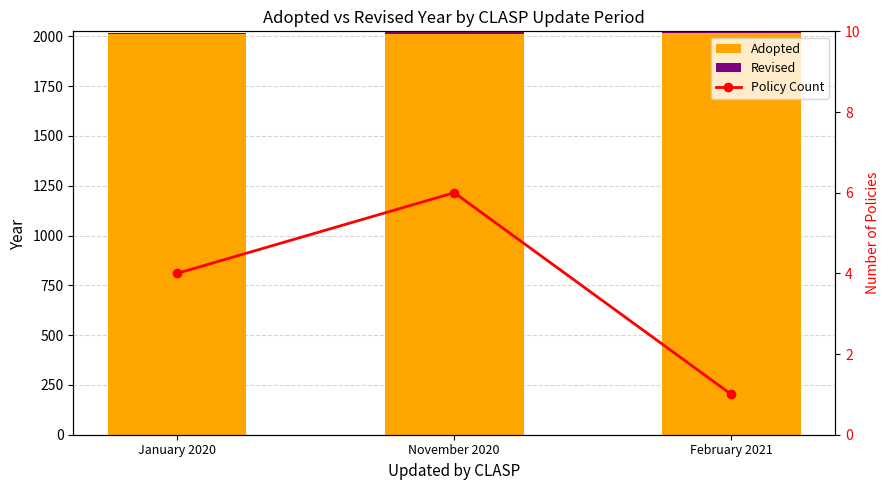

Rank the categories by Policy Count value from lowest to highest.

February 2021, January 2020, November 2020